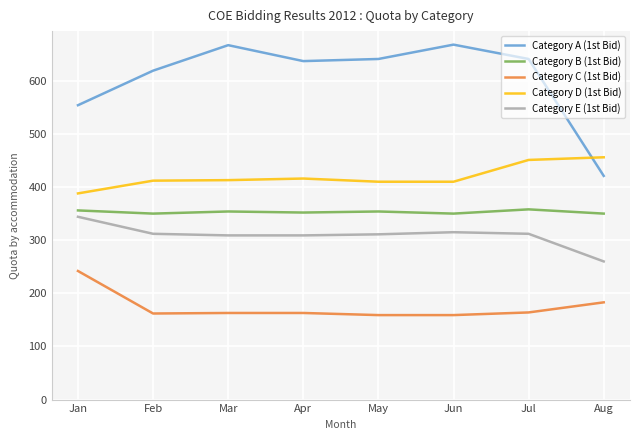

At which label does Category E (1st Bid) first exceed 312?

Jan